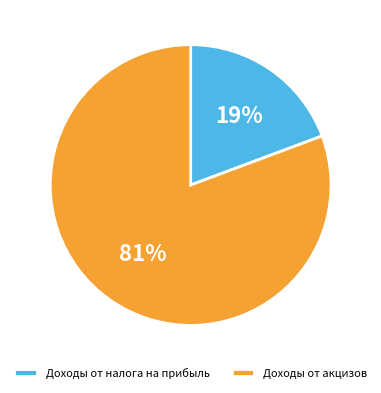

Is there a majority slice in this chart?

Yes